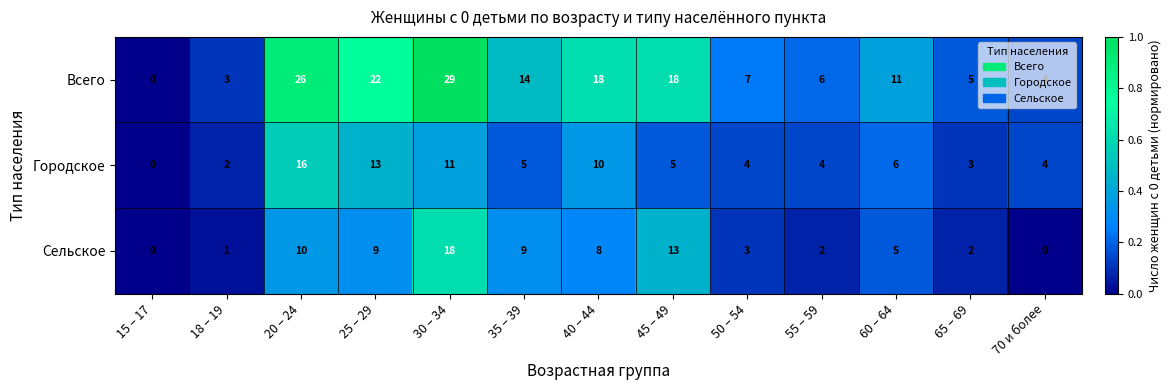

Where does the Сельское series first go above 5?

20 – 24